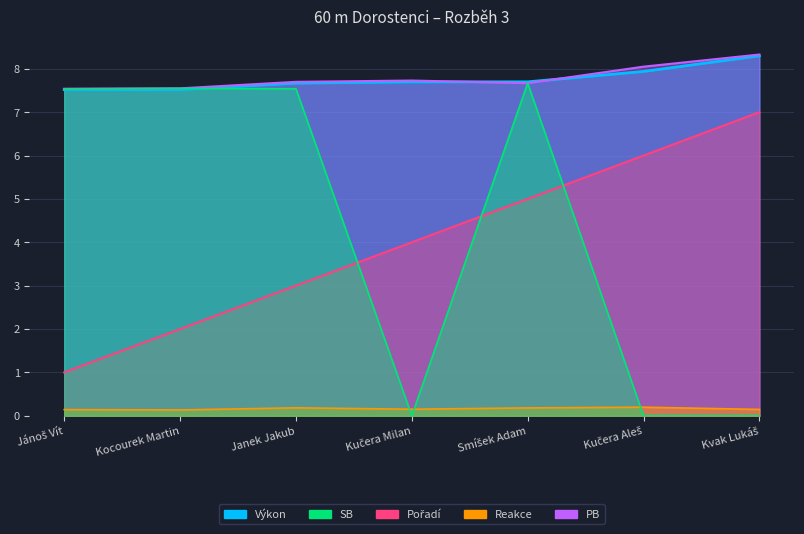

Reading right to left, transcribe all the data shown in this chart.

Pořadí: Kvak Lukáš=7.0	Kučera Aleš=6.0	Smíšek Adam=5.0	Kučera Milan=4.0	Janek Jakub=3.0	Kocourek Martin=2.0	Jánoš Vít=1.0
Reakce: Kvak Lukáš=0.1	Kučera Aleš=0.2	Smíšek Adam=0.2	Kučera Milan=0.2	Janek Jakub=0.2	Kocourek Martin=0.1	Jánoš Vít=0.1
Výkon: Kvak Lukáš=8.3	Kučera Aleš=7.9	Smíšek Adam=7.7	Kučera Milan=7.7	Janek Jakub=7.7	Kocourek Martin=7.5	Jánoš Vít=7.5
PB: Kvak Lukáš=8.3	Kučera Aleš=8.1	Smíšek Adam=7.7	Kučera Milan=7.7	Janek Jakub=7.7	Kocourek Martin=7.5	Jánoš Vít=7.5
SB: Kvak Lukáš=0.0	Kučera Aleš=0.0	Smíšek Adam=7.7	Kučera Milan=0.0	Janek Jakub=7.5	Kocourek Martin=7.5	Jánoš Vít=7.5